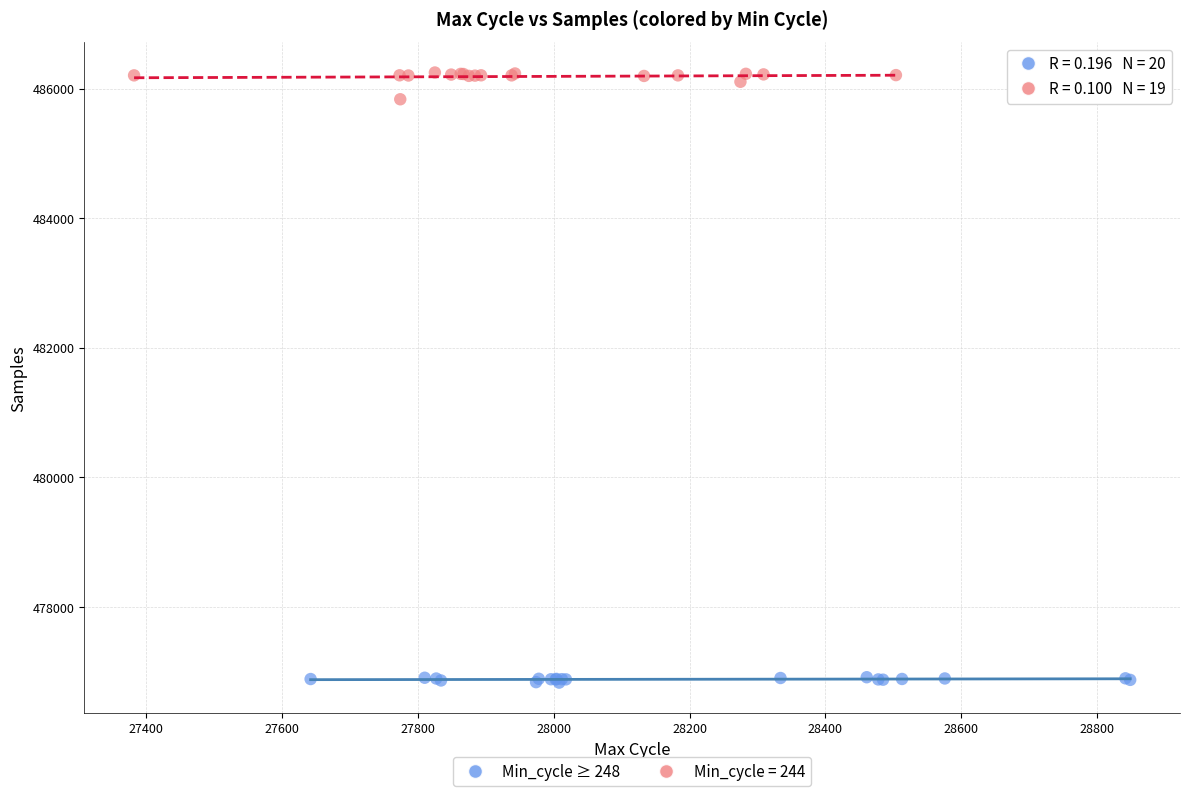

Which series contains the highest Y value?

Min_cycle = 244